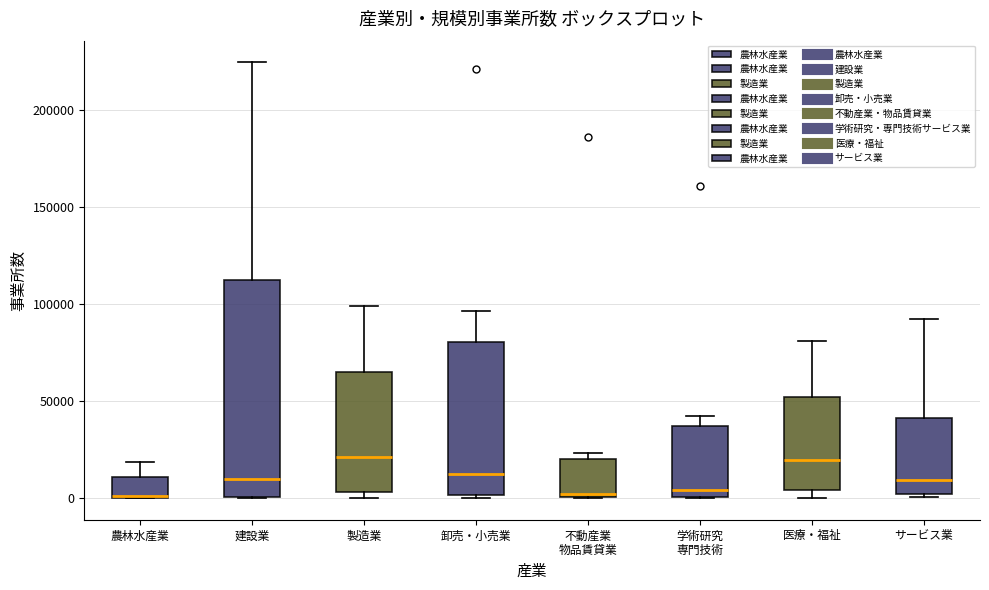

Where is the lower edge of the box for 農林水産業 on the y-axis? The values are not printed on the chart, so give them approximately, as read against the axis.

0